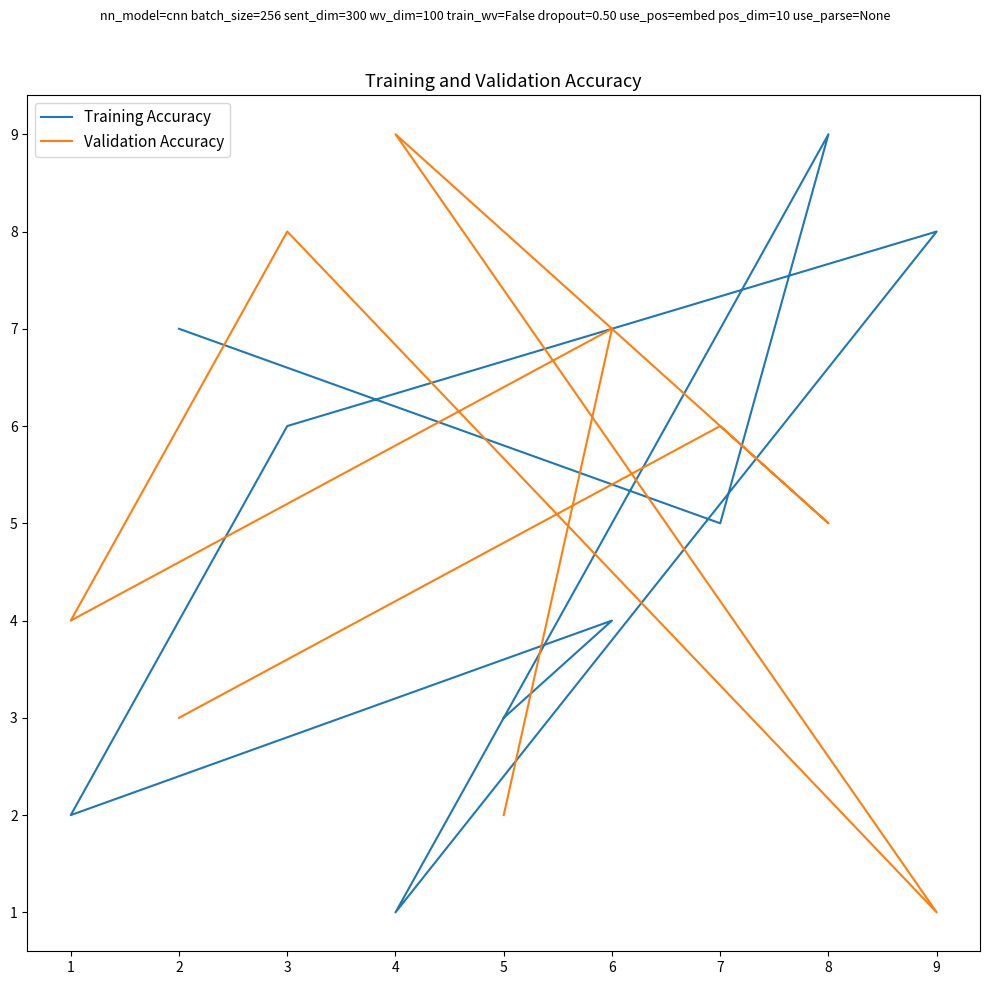

List the series in order of their peak value, lowest first.

Training Accuracy, Validation Accuracy